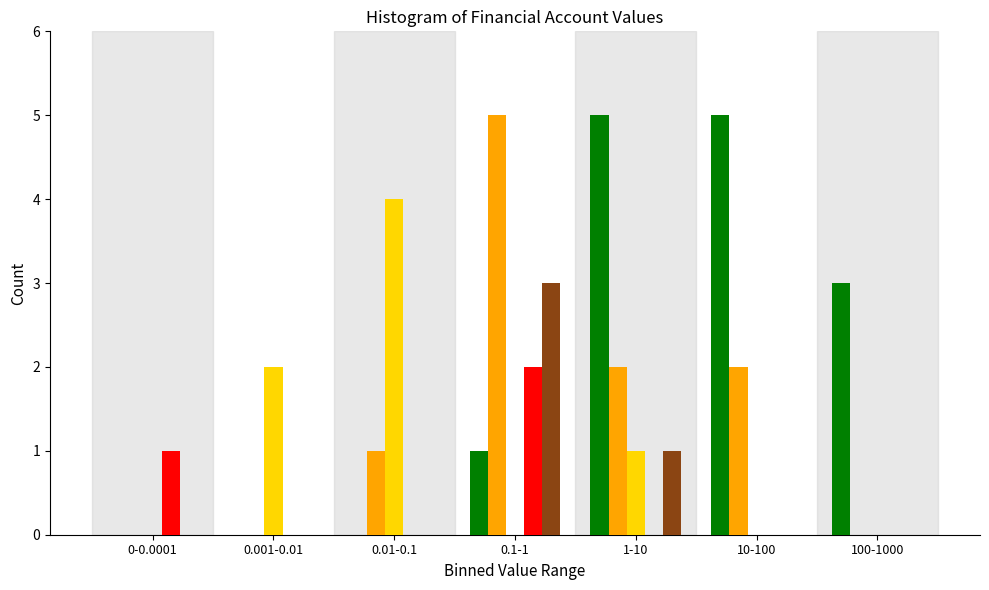

What is the total value across all series at 10-100?

7